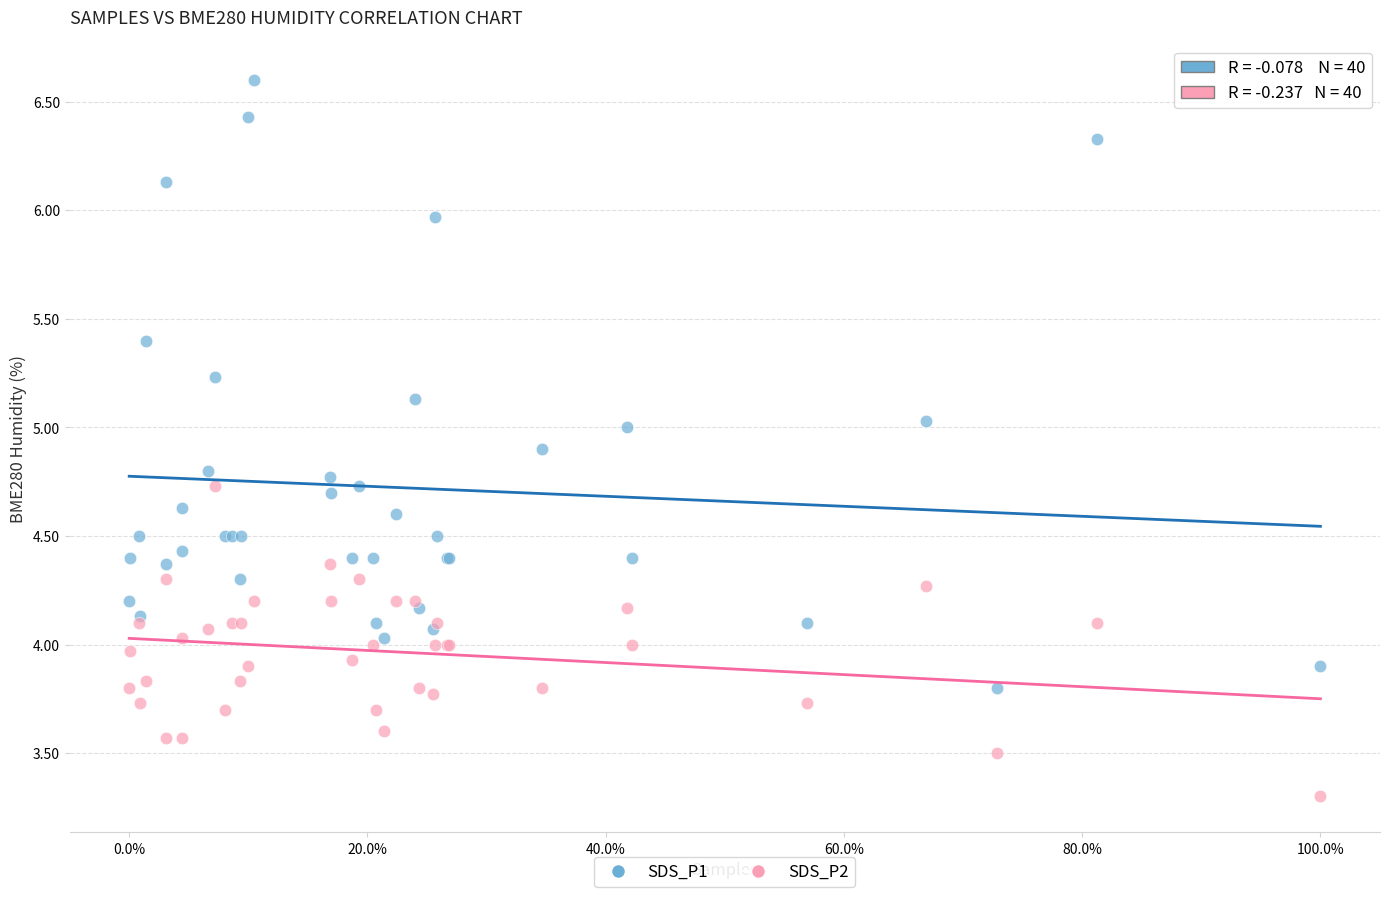

What are all the series names shown in the legend?

SDS_P1, SDS_P2